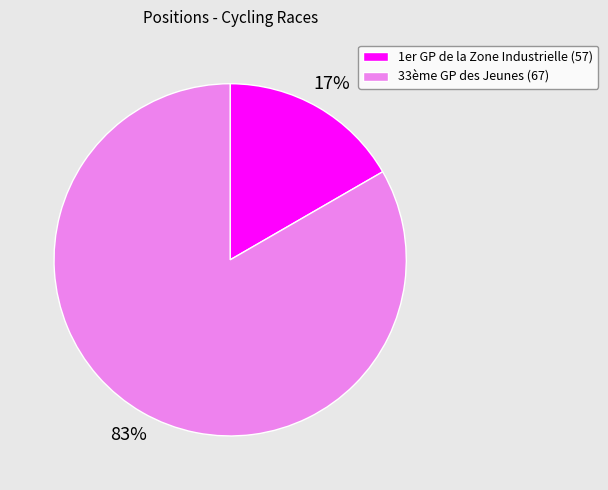

Which slice is the largest?

33ème GP des Jeunes (67)